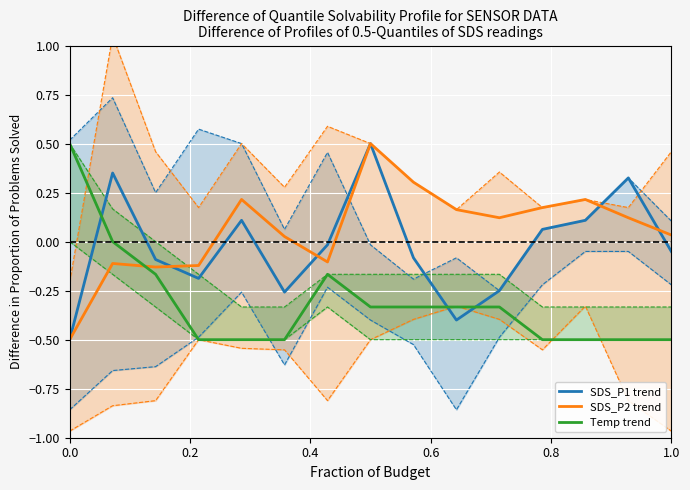

Is it true that SDS_P2 trend equals -0.5 at 0.0?

True